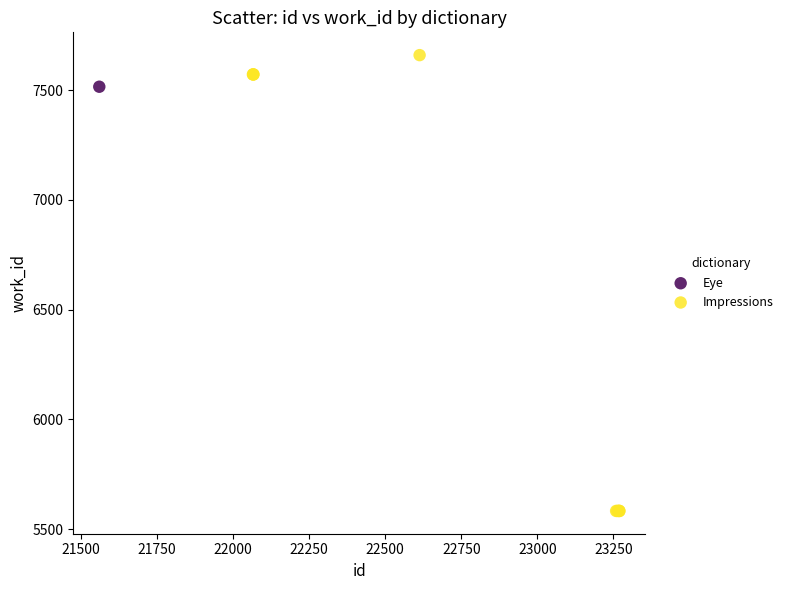

What are all the series names shown in the legend?

Eye, Impressions